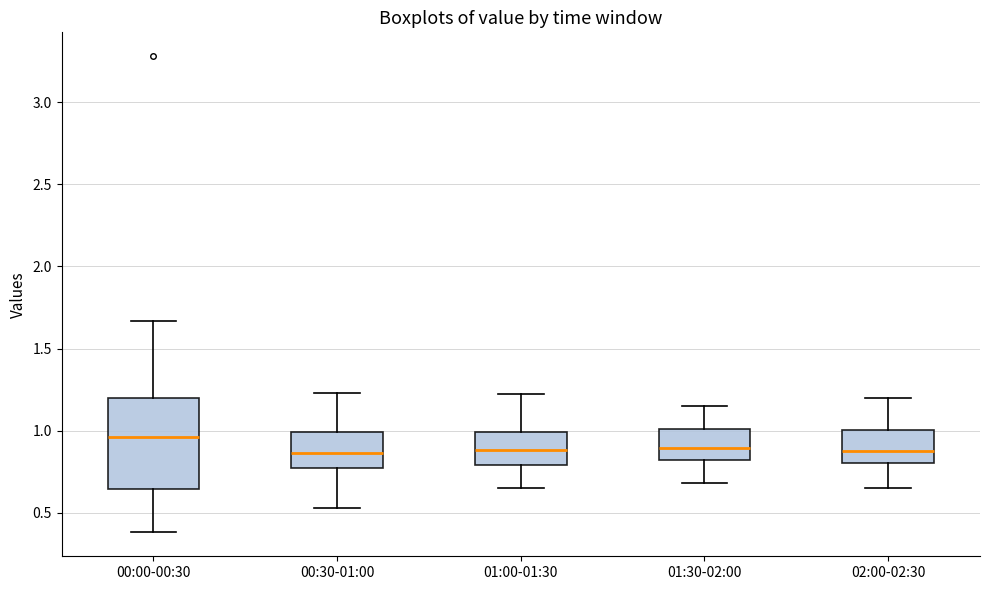

Reading left to right, transcribe this box plot: for each box, give where its median line is, the range the box spans, and where its two whiskers end, as read against the y-axis. The values are not printed on the chart, so give them approximately, as read against the axis.

00:00-00:30: median 0.95, box 0.65 to 1.20, whiskers 0.40 to 1.65
00:30-01:00: median 0.85, box 0.75 to 1.00, whiskers 0.55 to 1.25
01:00-01:30: median 0.90, box 0.80 to 1.00, whiskers 0.65 to 1.20
01:30-02:00: median 0.90, box 0.80 to 1.00, whiskers 0.70 to 1.15
02:00-02:30: median 0.90, box 0.80 to 1.00, whiskers 0.65 to 1.20